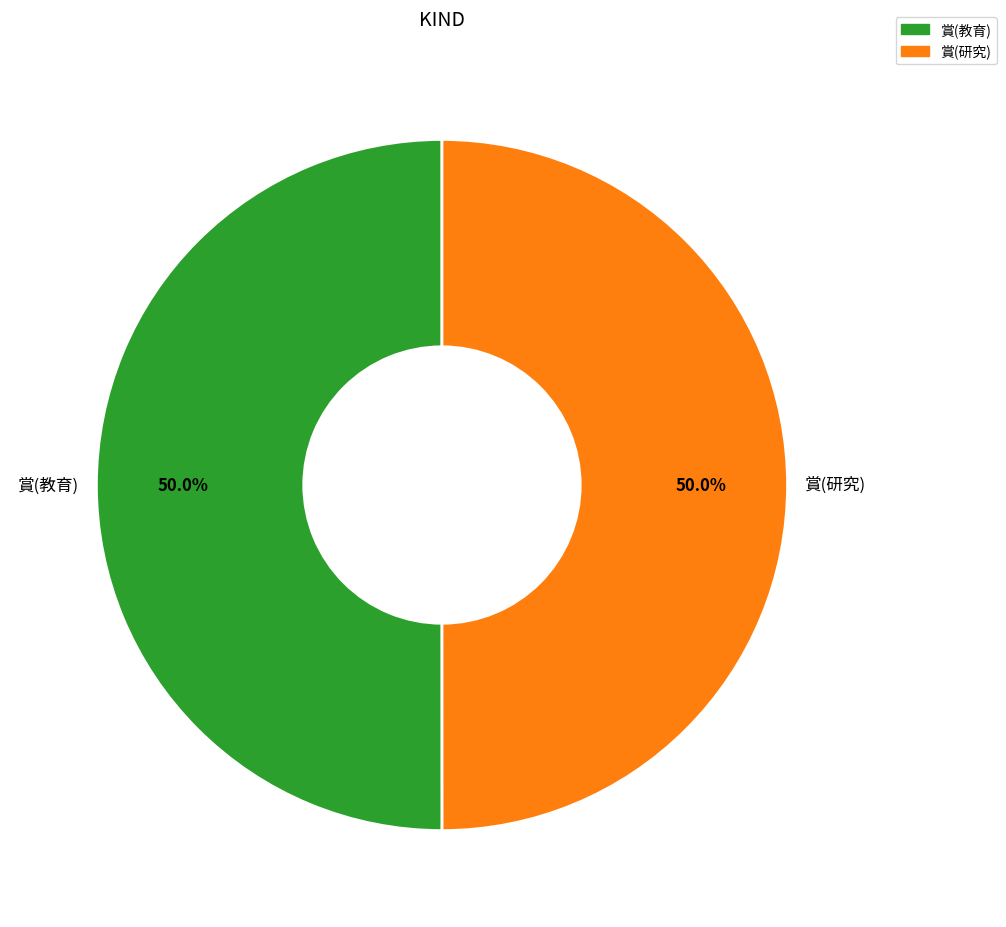

What percentage do 賞(教育) and 賞(研究) together represent?

100.0%